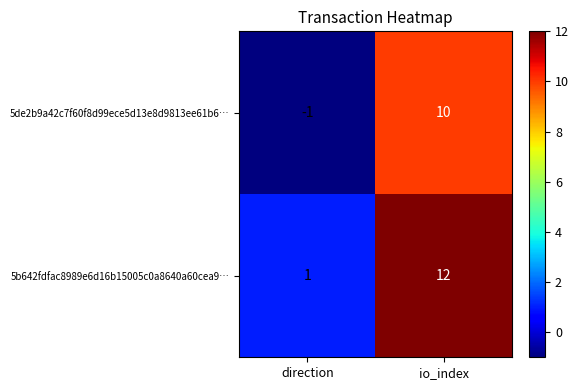

Which series has the largest total across all categories?

5b642fdfac8989e6d16b15005c0a8640a60cea9…